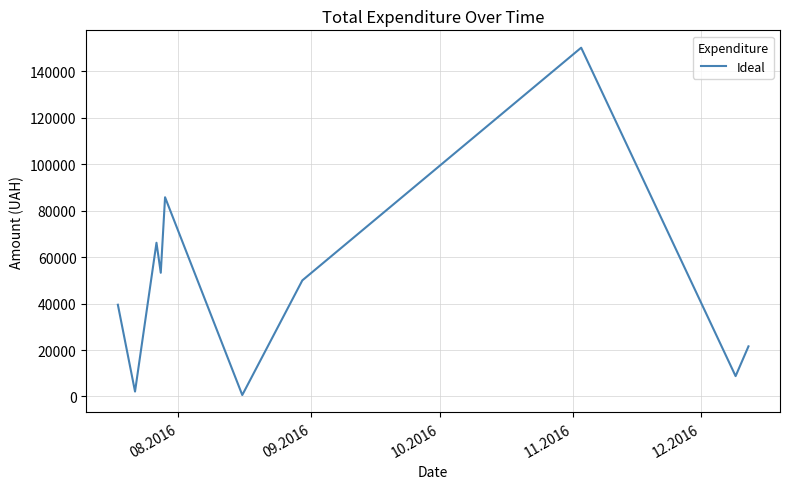

How many lines are shown in the chart?

1